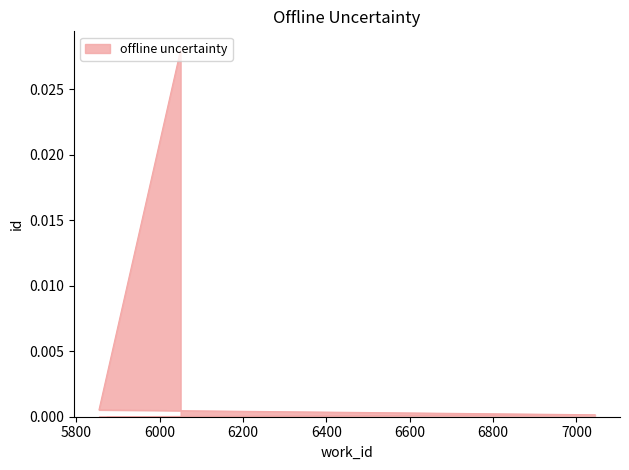

Count the number of data series in this chart.

1